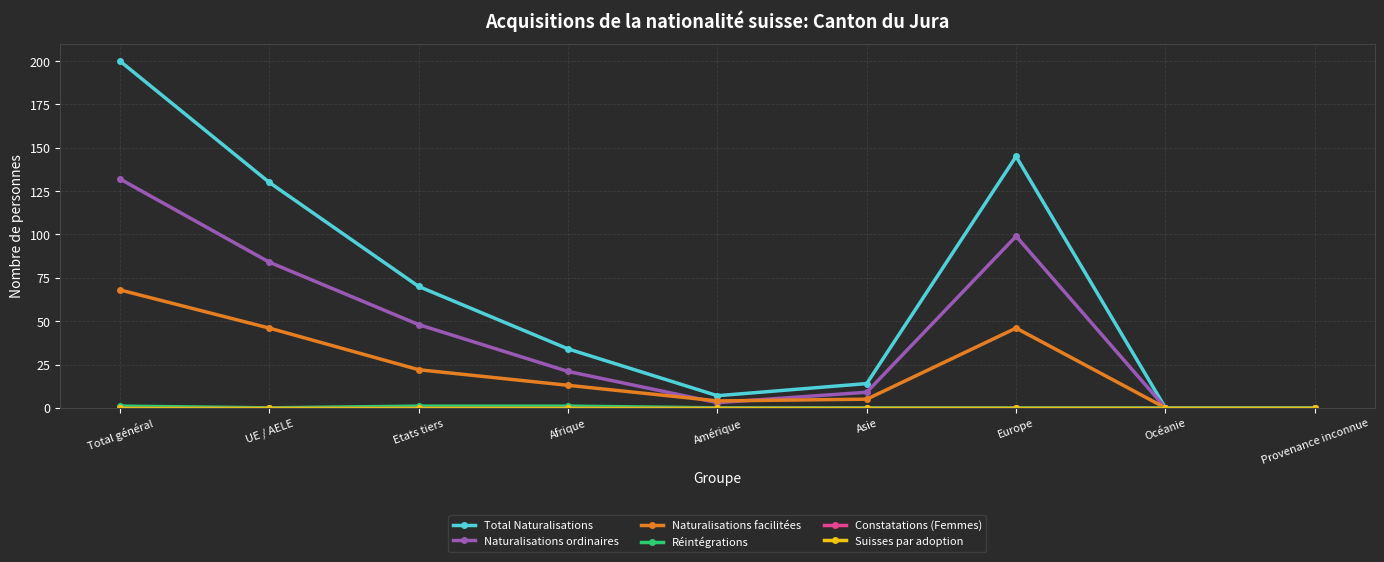

Is this an area chart (filled region under the line)?

No